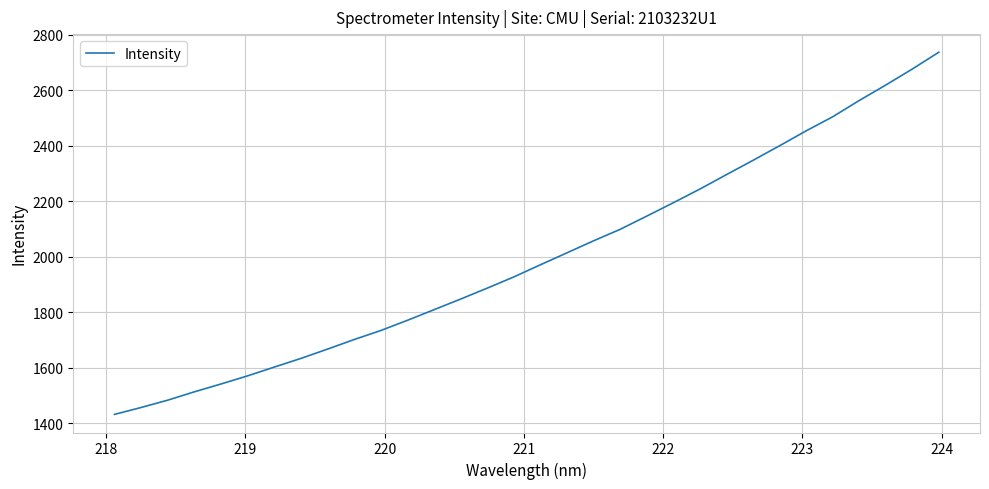

What is the smallest value displayed?

1431.6